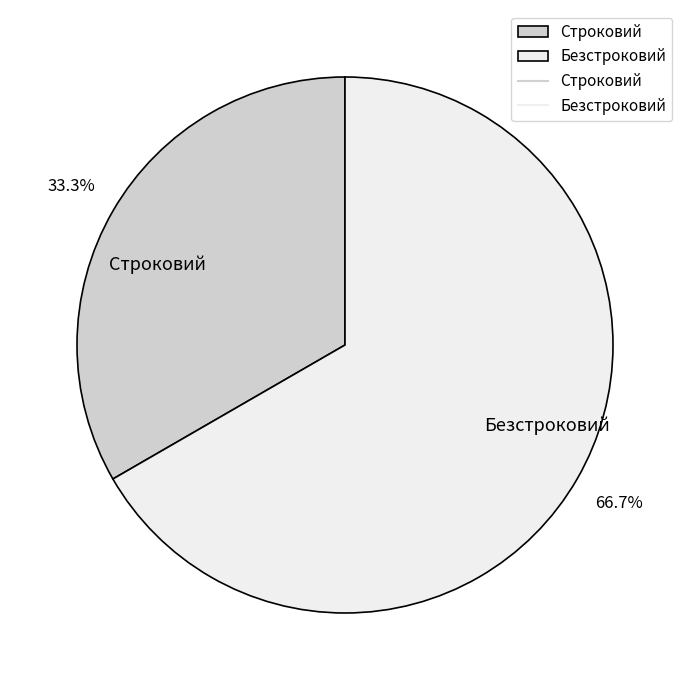

What is the ratio of the value at Строковий to the value at Безстроковий?

0.5